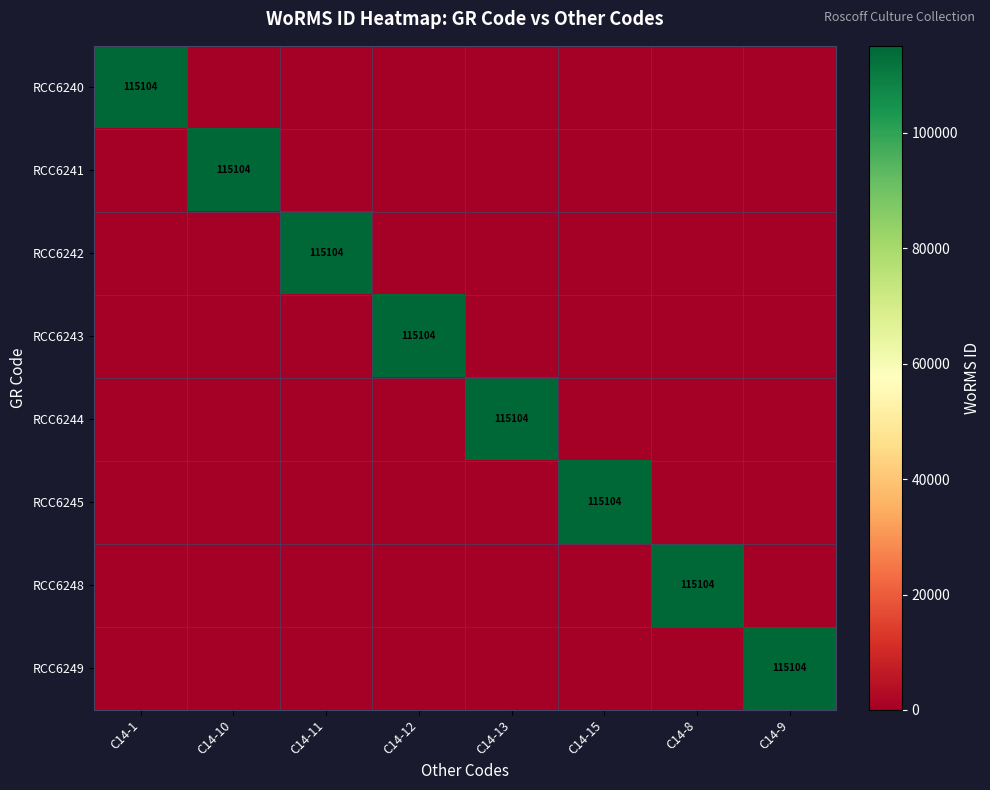

Is it true that RCC6248 equals 0 at C14-13?

True